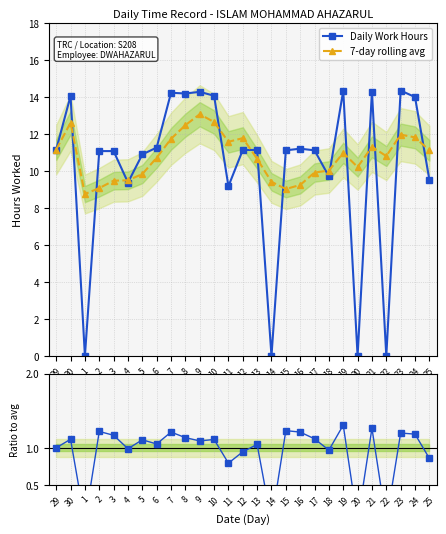

Between 13 and 15, which series saw the biggest shift?

7-day rolling avg